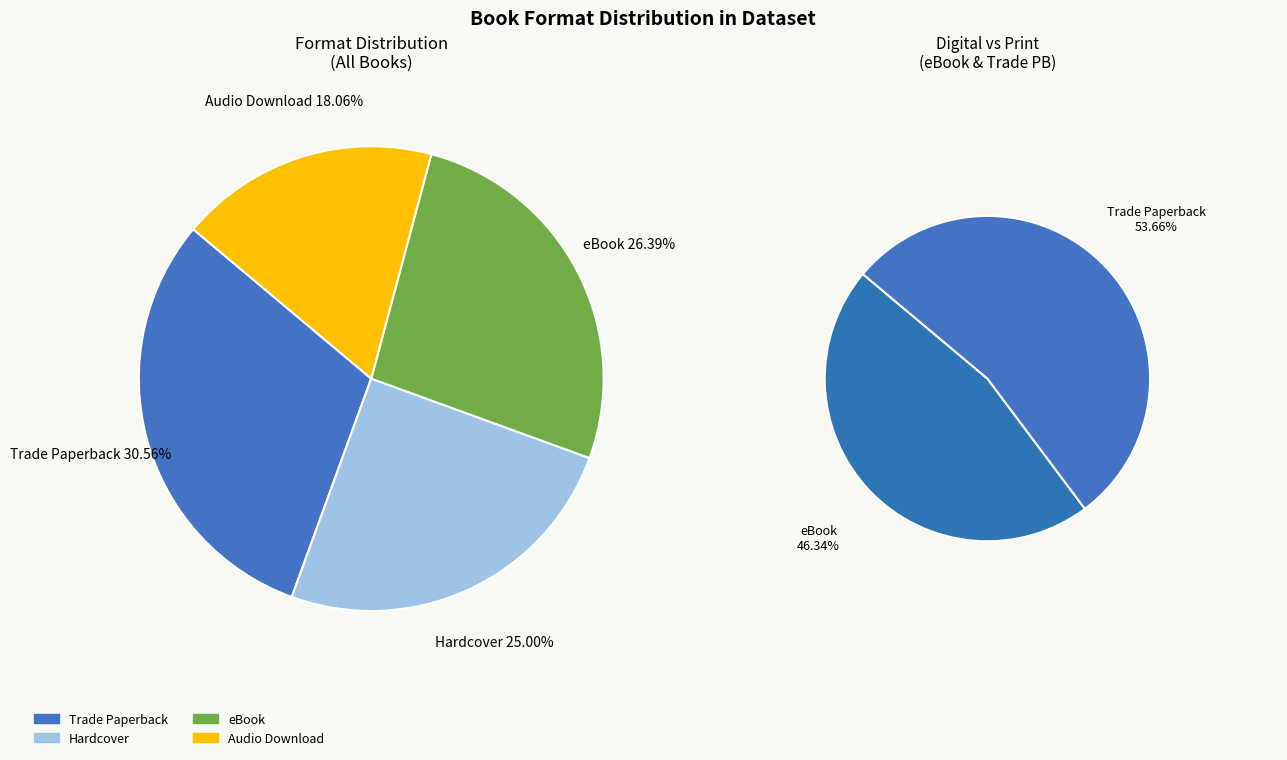

Is there any slice that represents more than half of the pie?

No